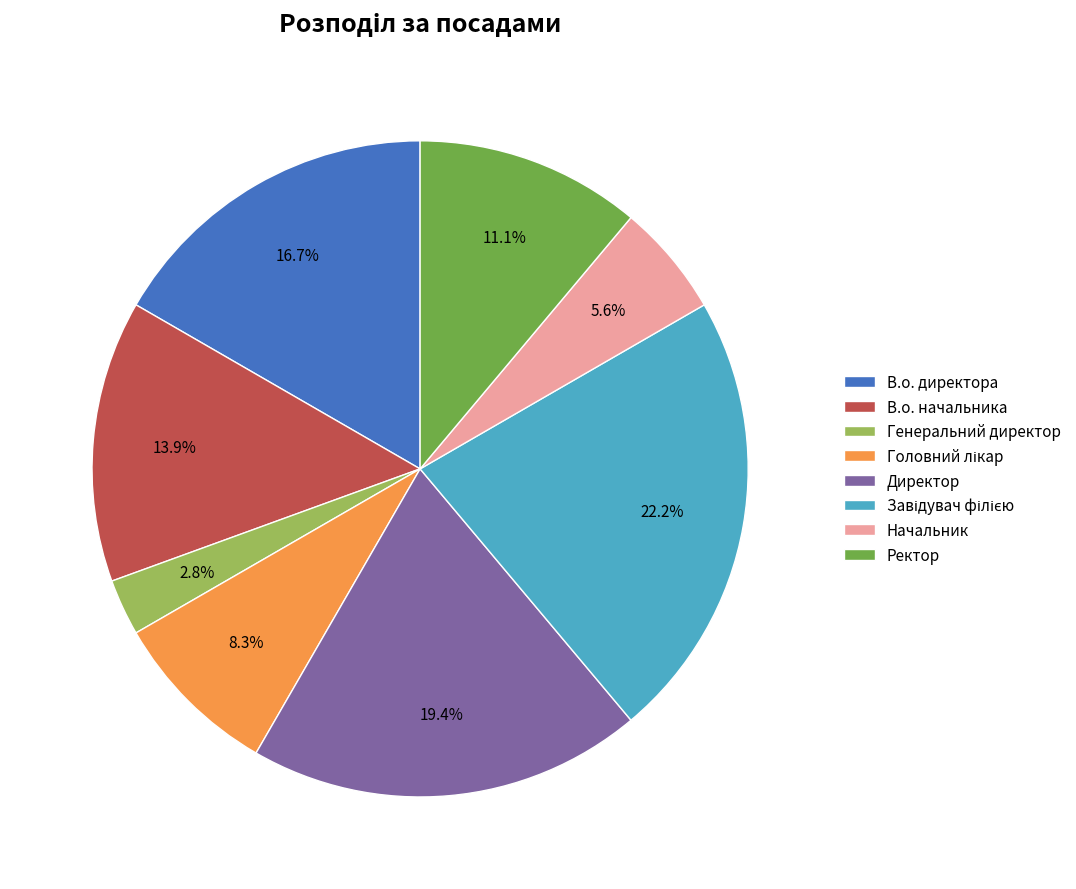

Is it true that Начальник is 6% of the pie?

True